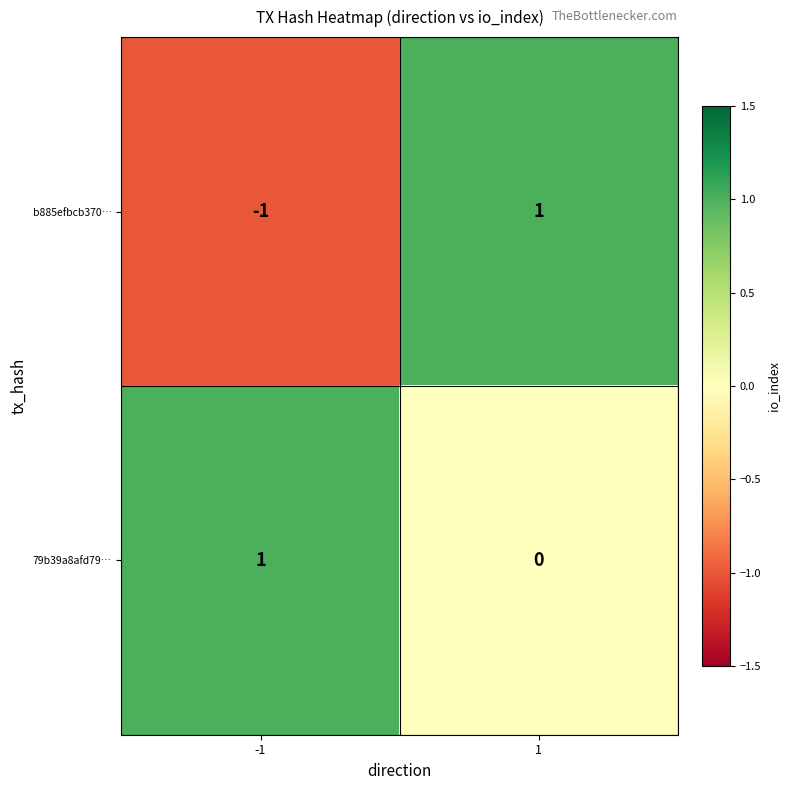

Rank the series at -1 from highest to lowest value.

79b39a8afd79…, b885efbcb370…